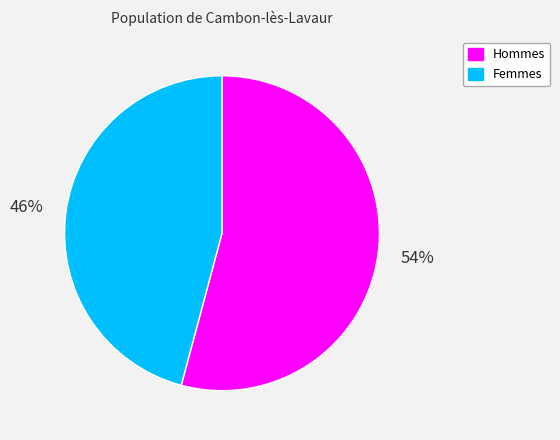

Which slice is the smallest?

Femmes